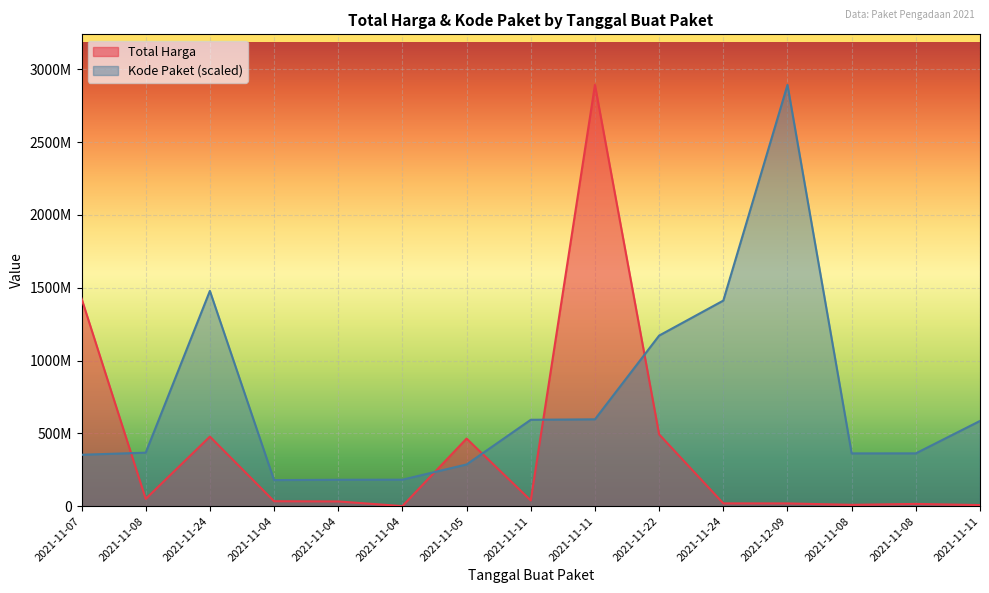

The Kode Paket series shows 362532598.3 at 2021-11-08. True or false?

True